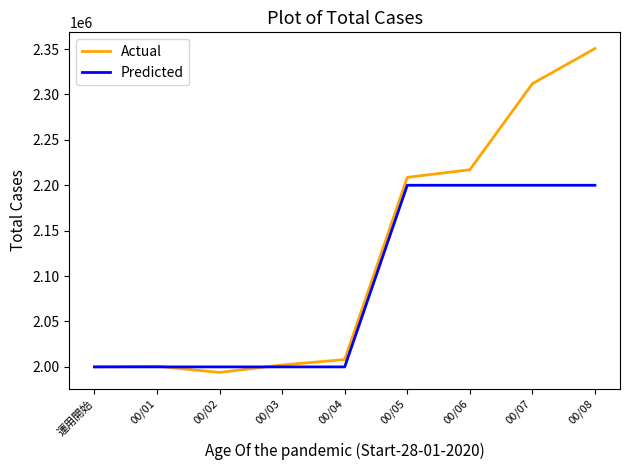

What value does the Actual series have at 00/04, to the nearest 10?

2008060